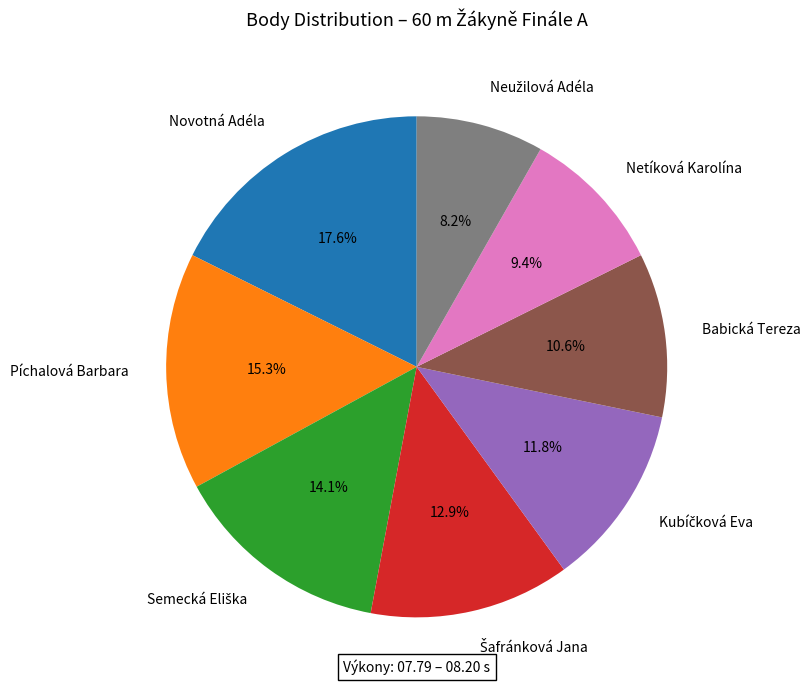

To the nearest percent, what is the difference between the largest and smallest slice percentages?

9%